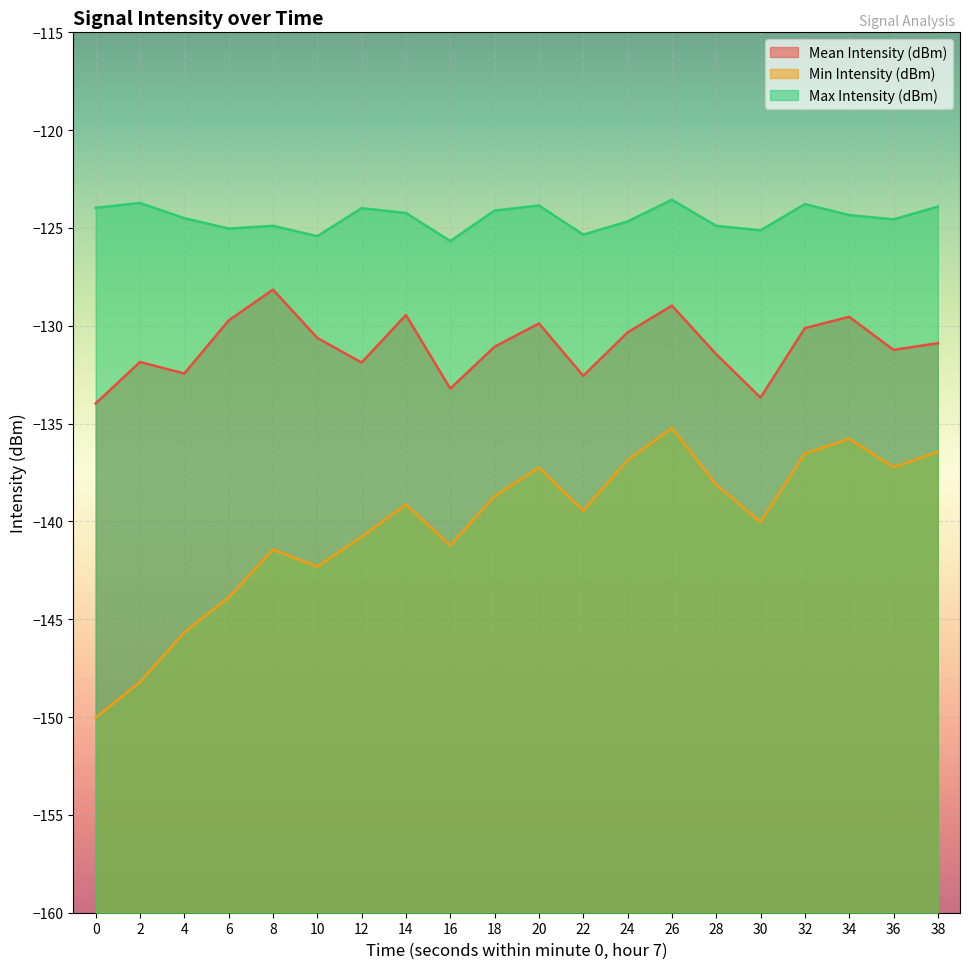

At which category does Mean Intensity (dBm) reach its first local peak?

2